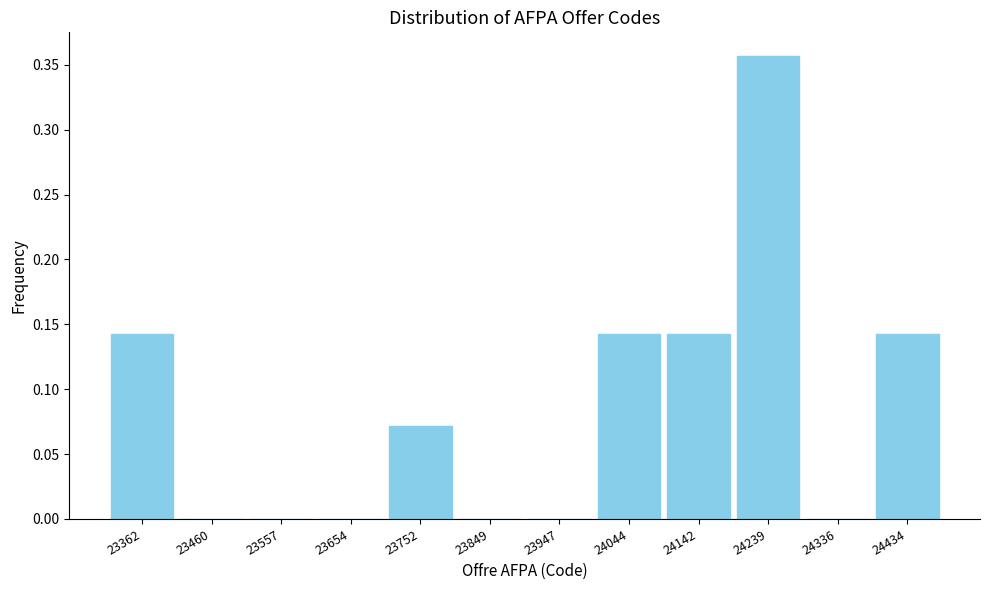

Reading left to right, transcribe this chart: for each bar, give the range it covers on the x-axis and its height. Neither the bar edges nor the heights are printed on the chart, so give them approximately, as read against the axes.

23310 to 23410: 0.145
23410 to 23510: 0
23510 to 23610: 0
23610 to 23700: 0
23700 to 23800: 0.070
23800 to 23900: 0
23900 to 24000: 0
24000 to 24090: 0.145
24090 to 24190: 0.145
24190 to 24290: 0.355
24290 to 24390: 0
24390 to 24480: 0.145